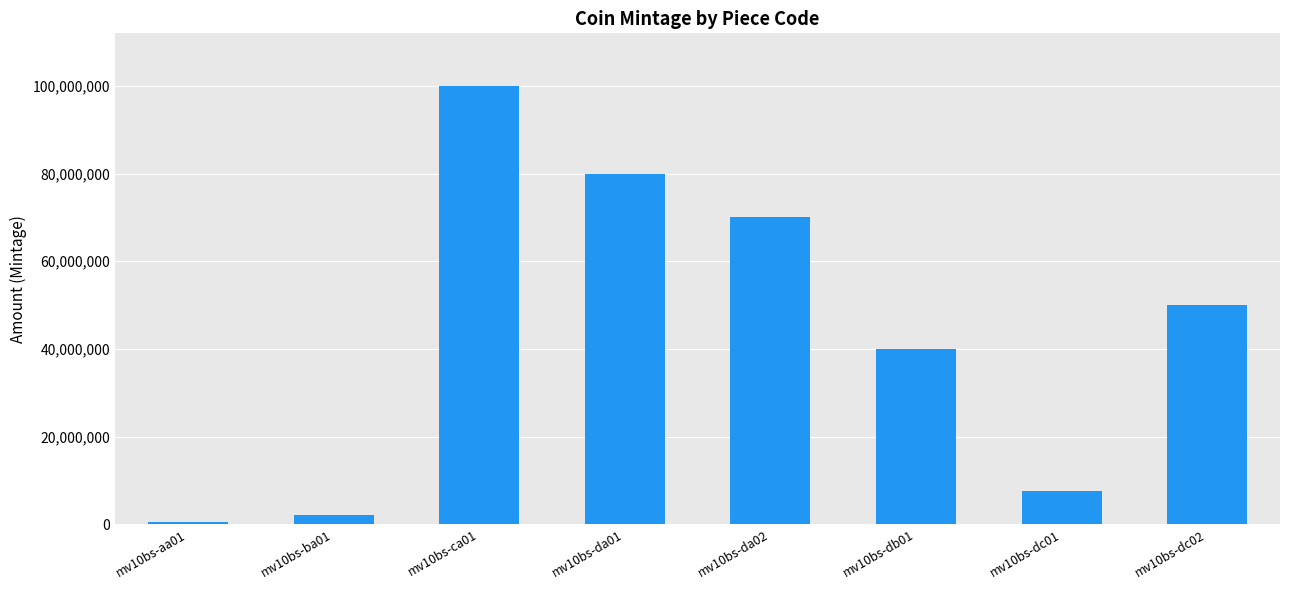

What position from the right is mv10bs-da01?

5